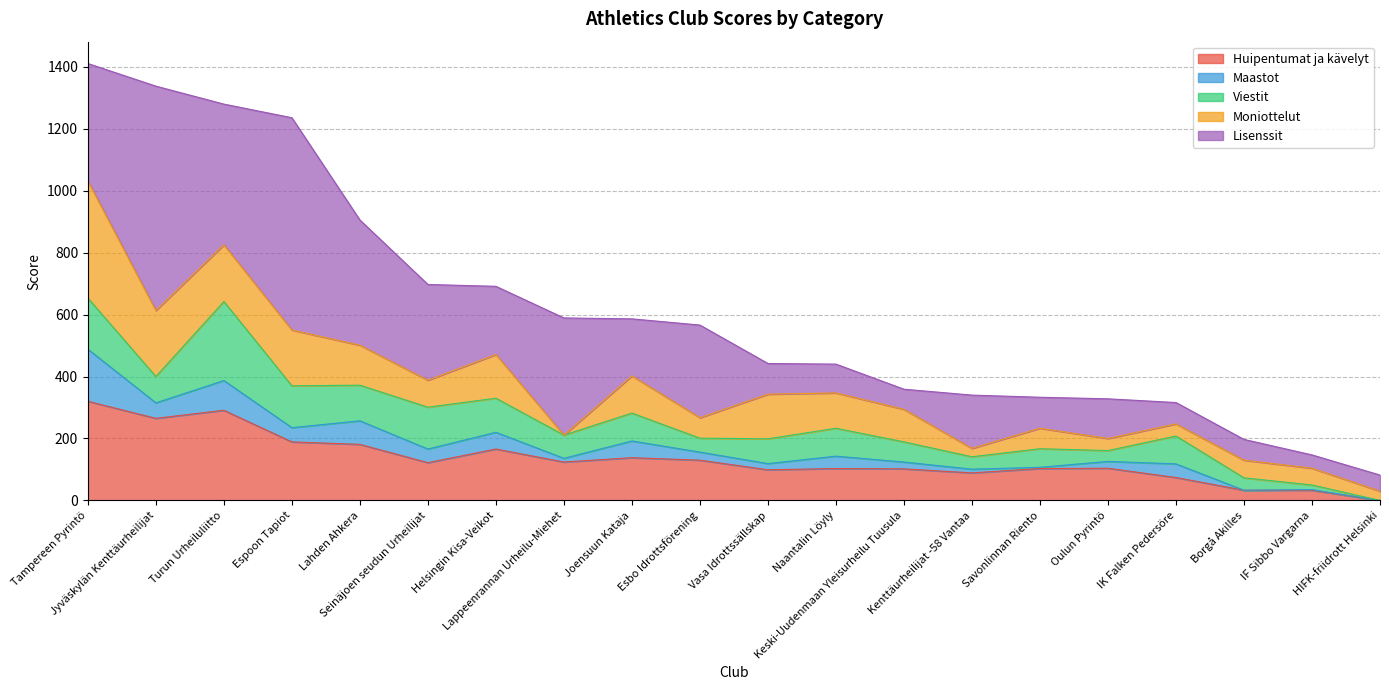

True or false: Huipentumat ja kävelyt has a value of 130 at Esbo Idrottsförening.

True